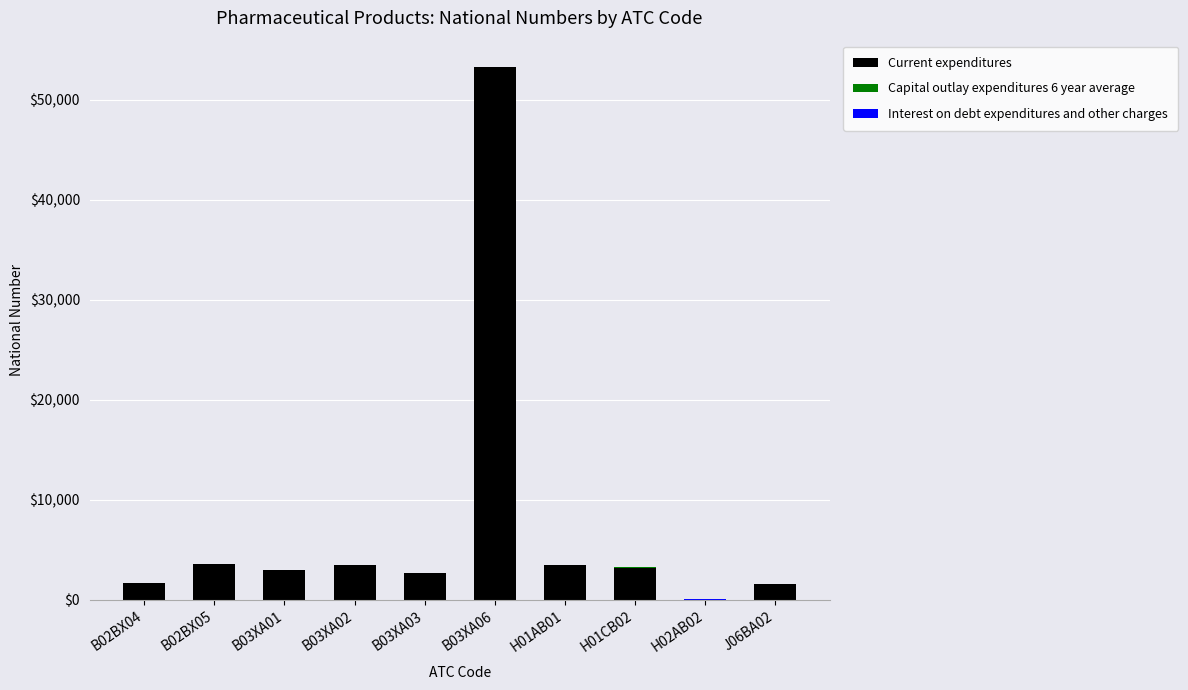

What value does the Current expenditures series have at B02BX05, to the nearest 100?

3600